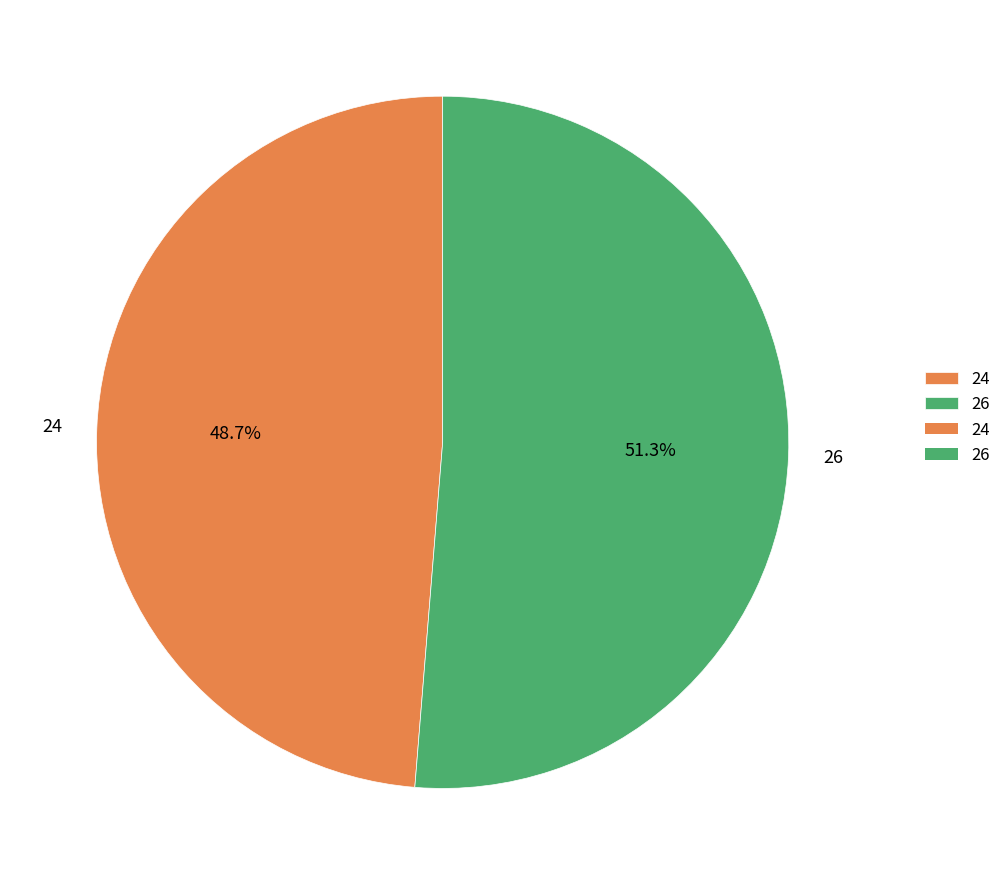

What is the total percentage of 26 and 24?

100.0%